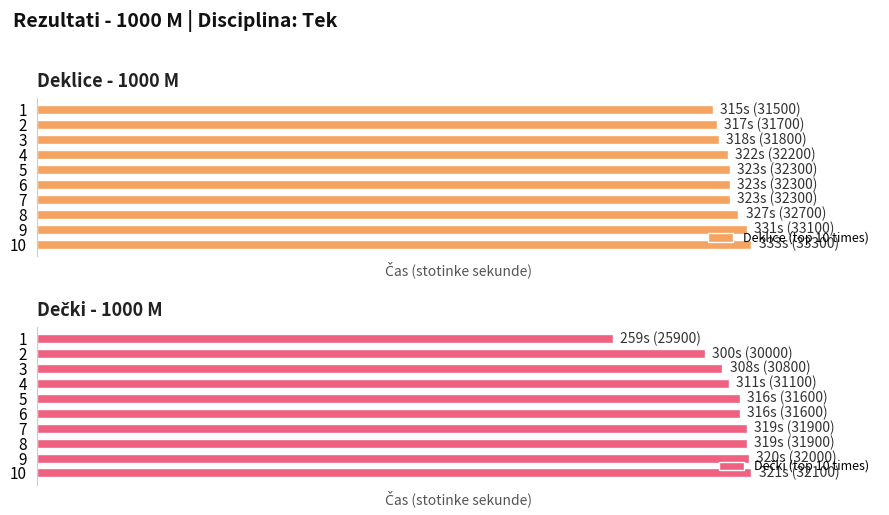

Reading left to right, what are all the values shown in this chart?

Deklice (top 10 times): 31500	31700	31800	32200	32300	32300	32300	32700	33100	33300
Dečki (top 10 times): 25900	30000	30800	31100	31600	31600	31900	31900	32000	32100